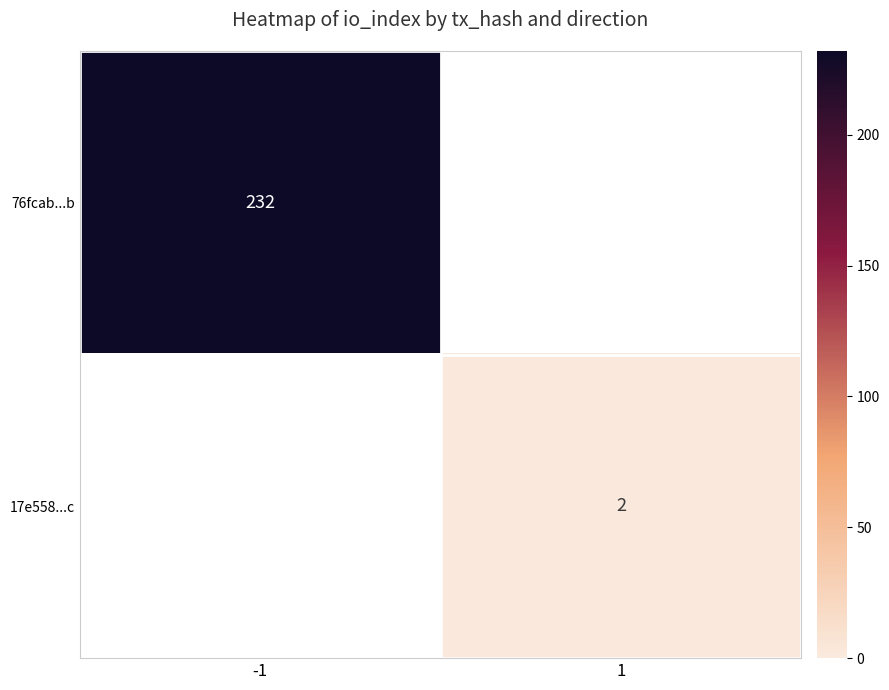

Which category has the lowest value across all series?

1